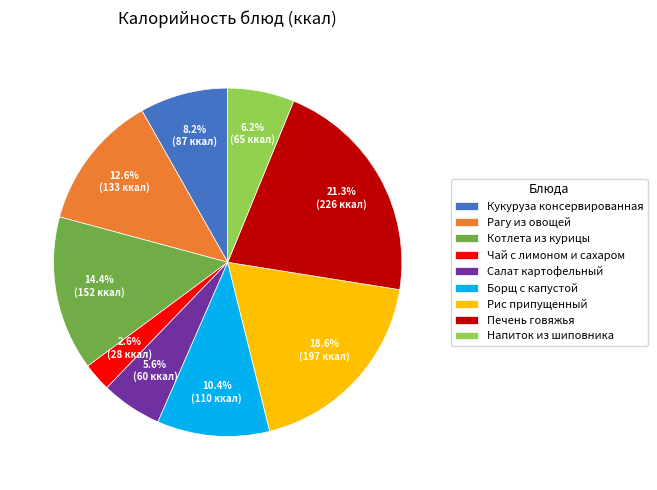

How many slices are in this pie chart?

9